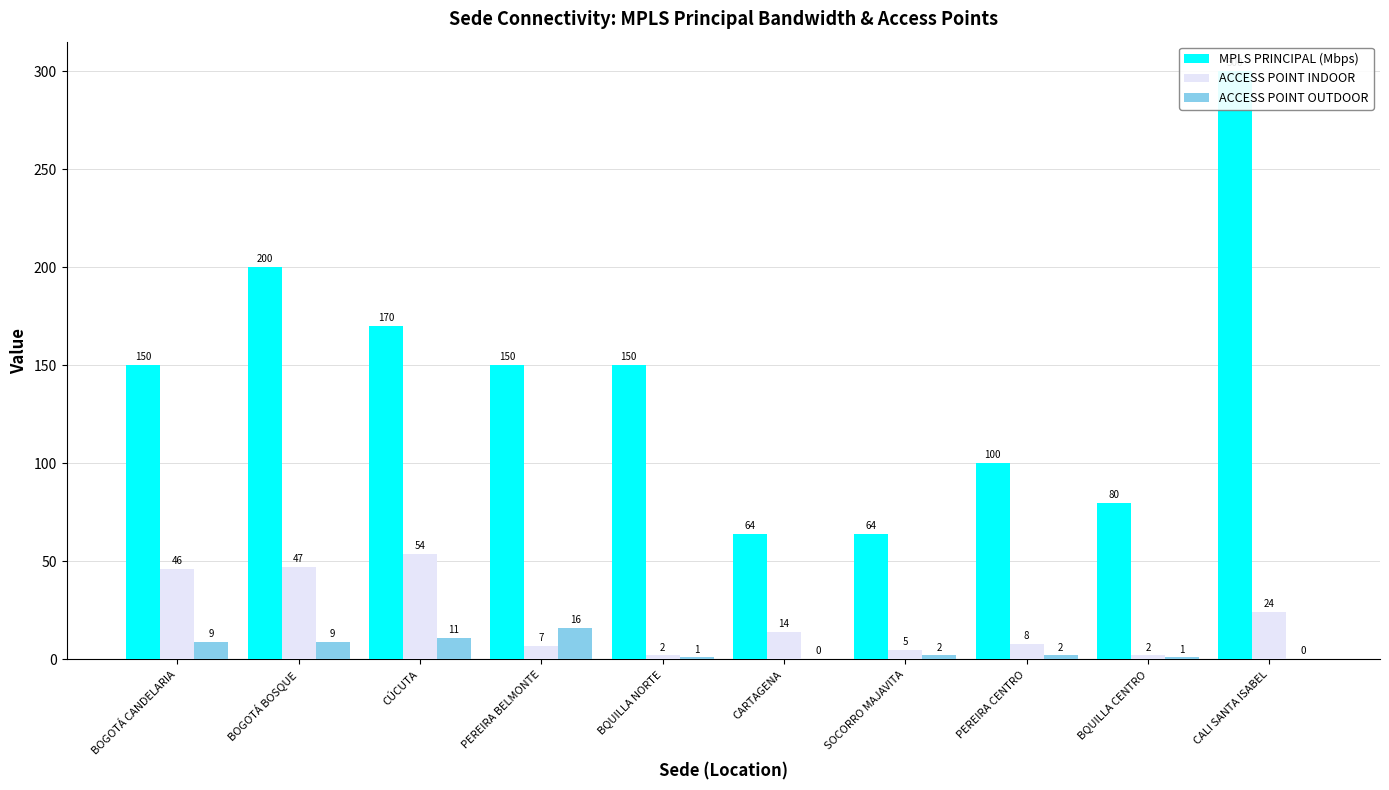

List the labels in order of ACCESS POINT INDOOR value, smallest first.

BQUILLA NORTE, BQUILLA CENTRO, SOCORRO MAJAVITA, PEREIRA BELMONTE, PEREIRA CENTRO, CARTAGENA, CALI SANTA ISABEL, BOGOTÁ CANDELARIA, BOGOTÁ BOSQUE, CÚCUTA